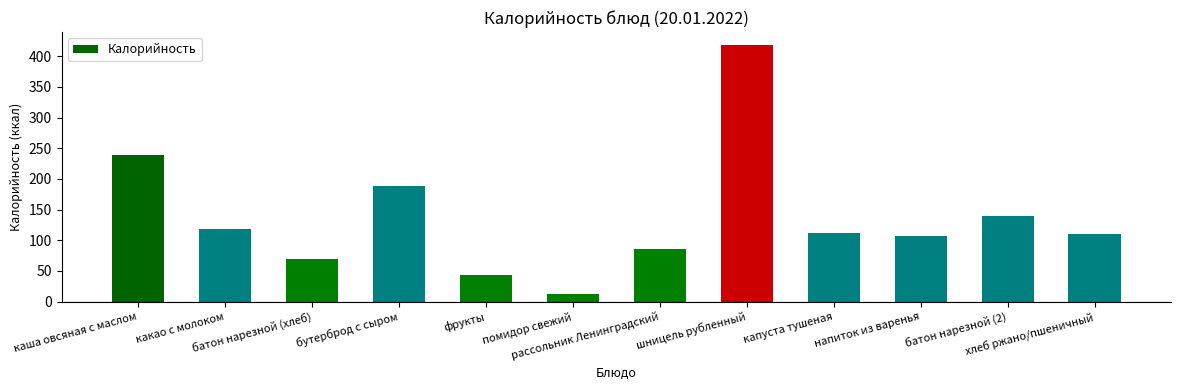

What is the minimum value shown in the chart?

13.2